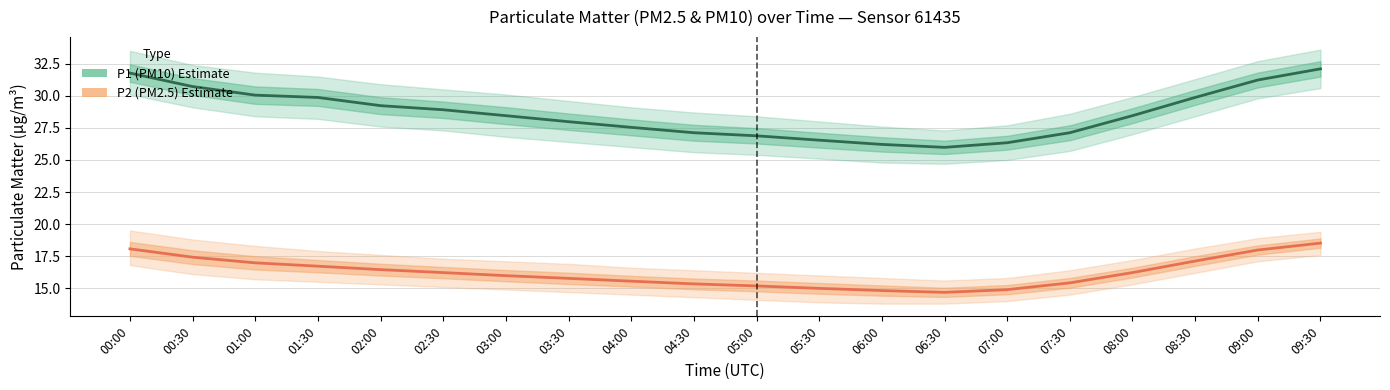

What is the label of the 12th point from the left?

05:30